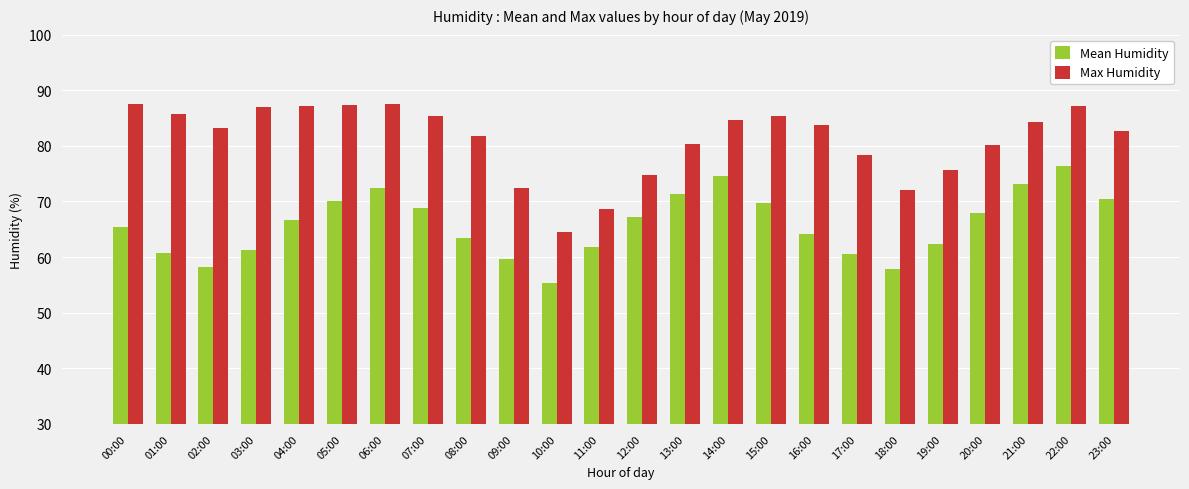

What is the label of the 2nd bar from the left?

01:00